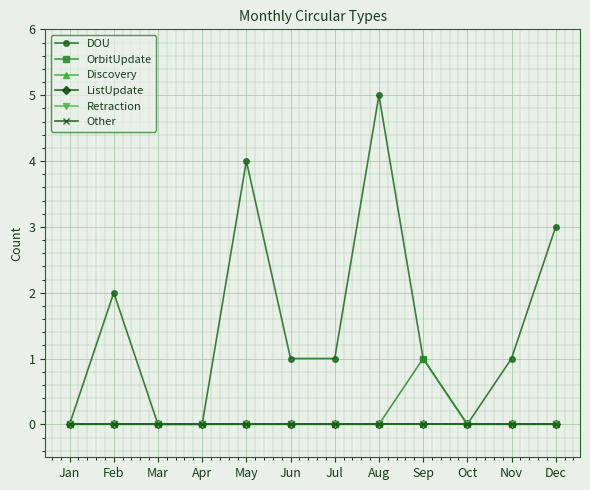

True or false: Discovery has more than 1 interior local peaks.

False